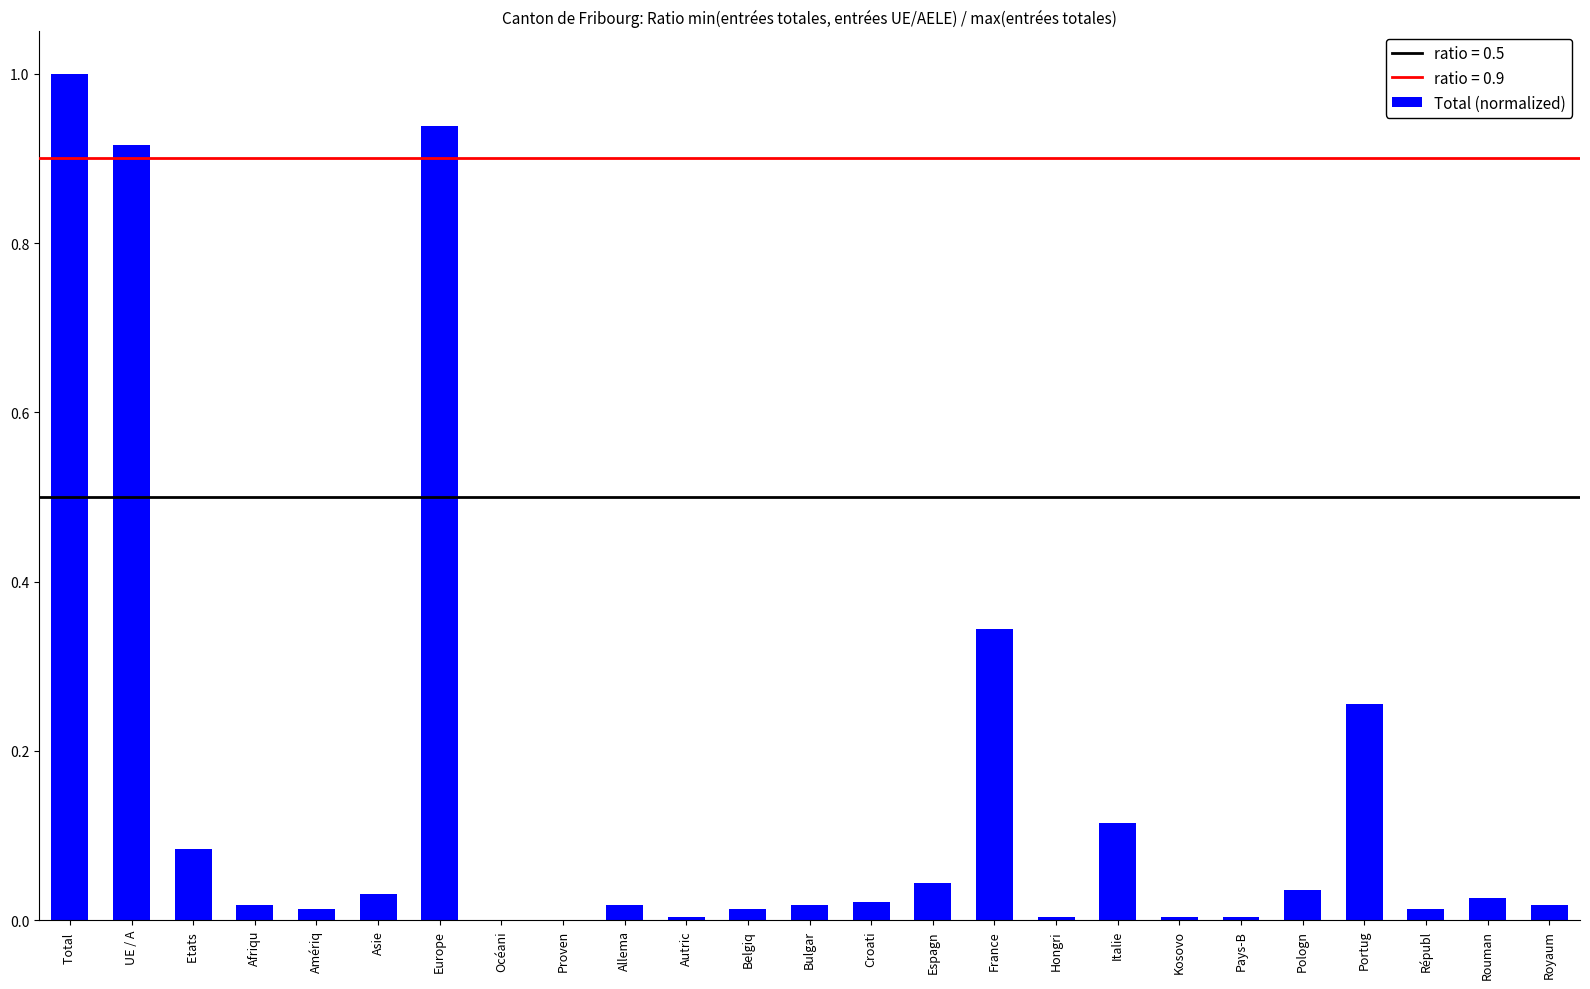

What is the sum of all values?

3.9